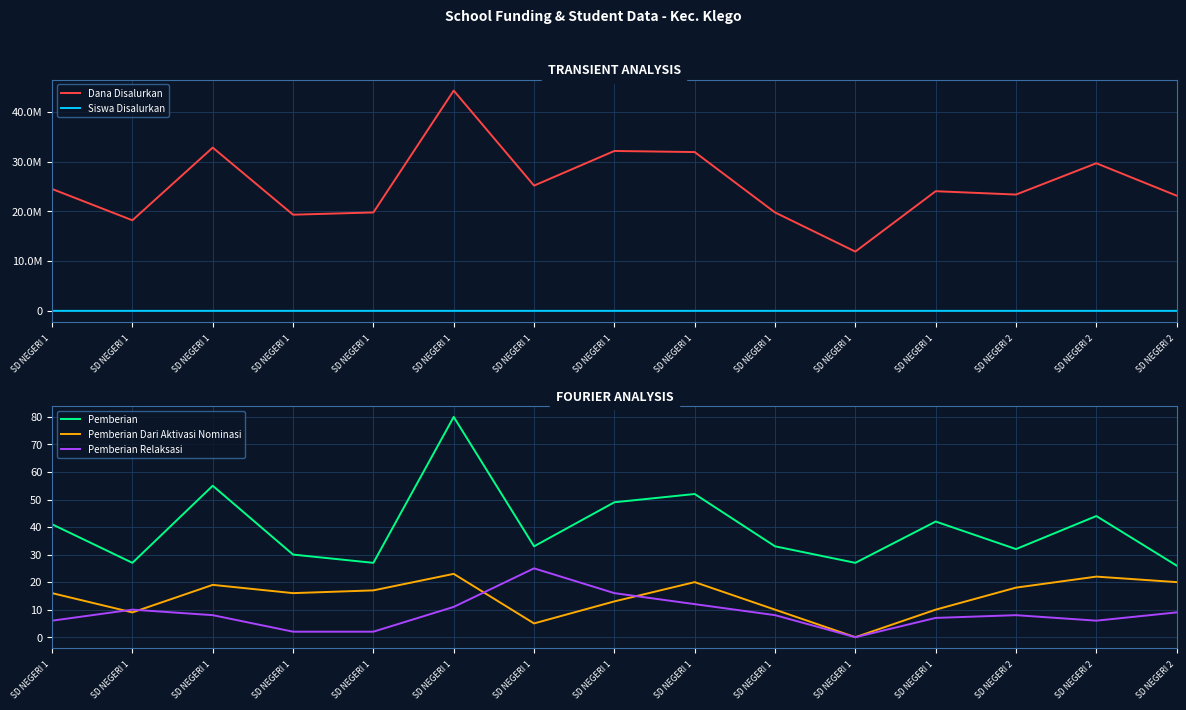

At which label does Pemberian Relaksasi reach its minimum?

SD NEGERI 1 